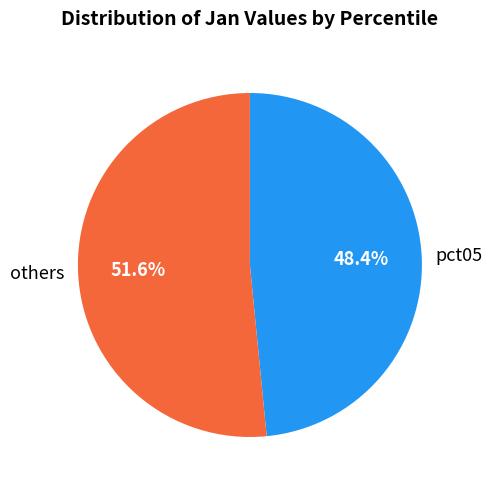

Which slice represents more than half of the pie?

others